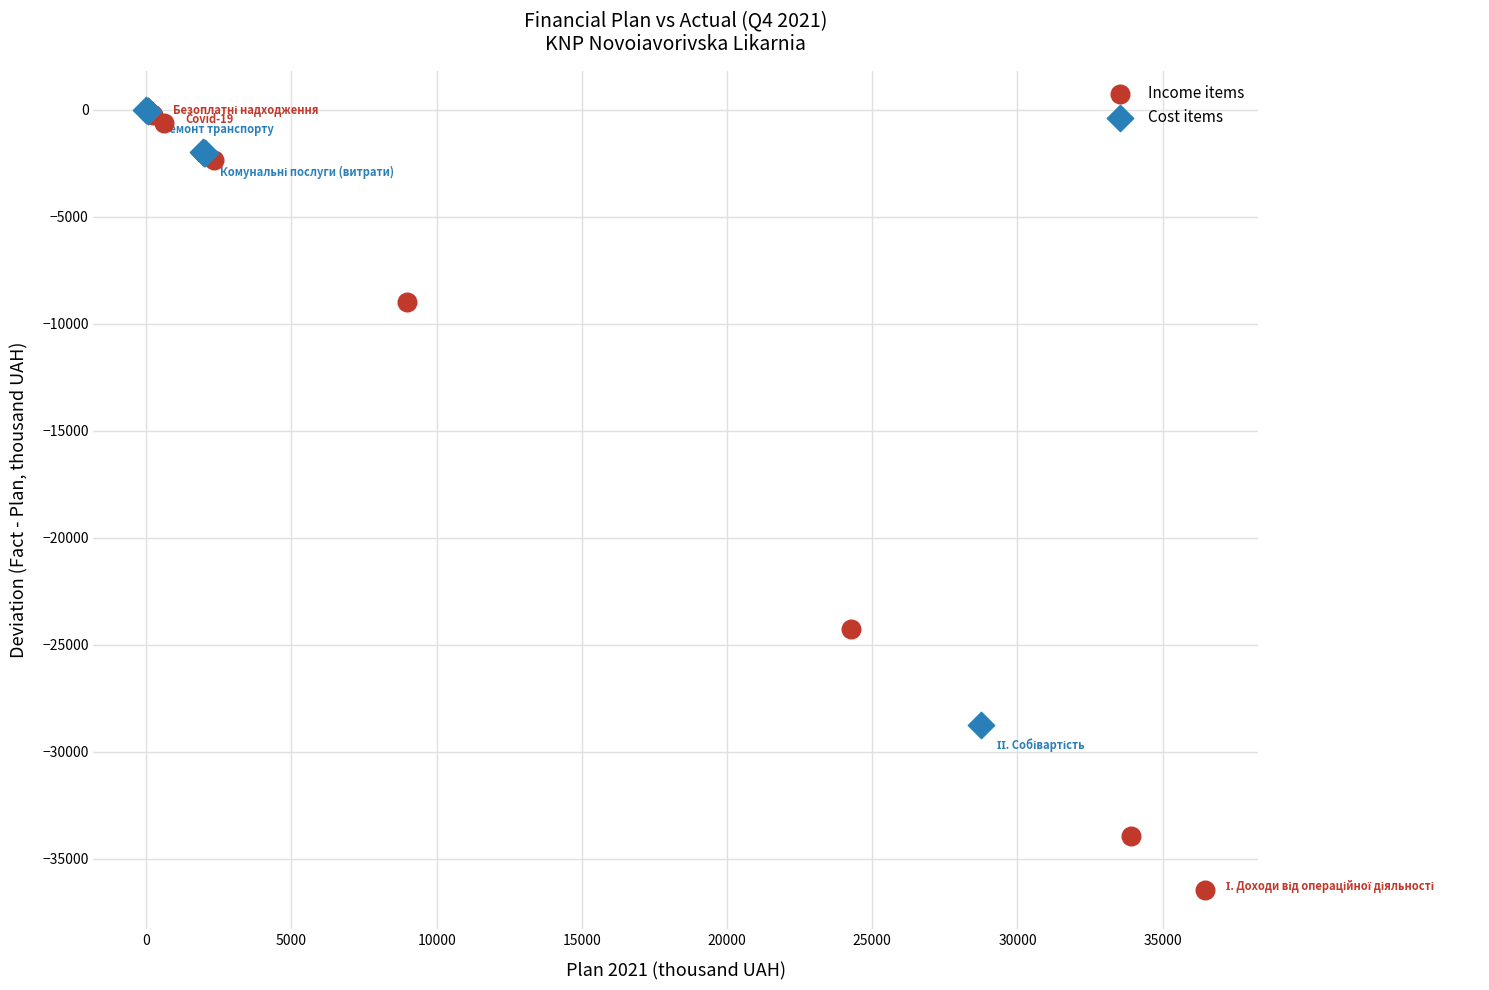

Which series has the largest Y range (max minus min)?

Income items